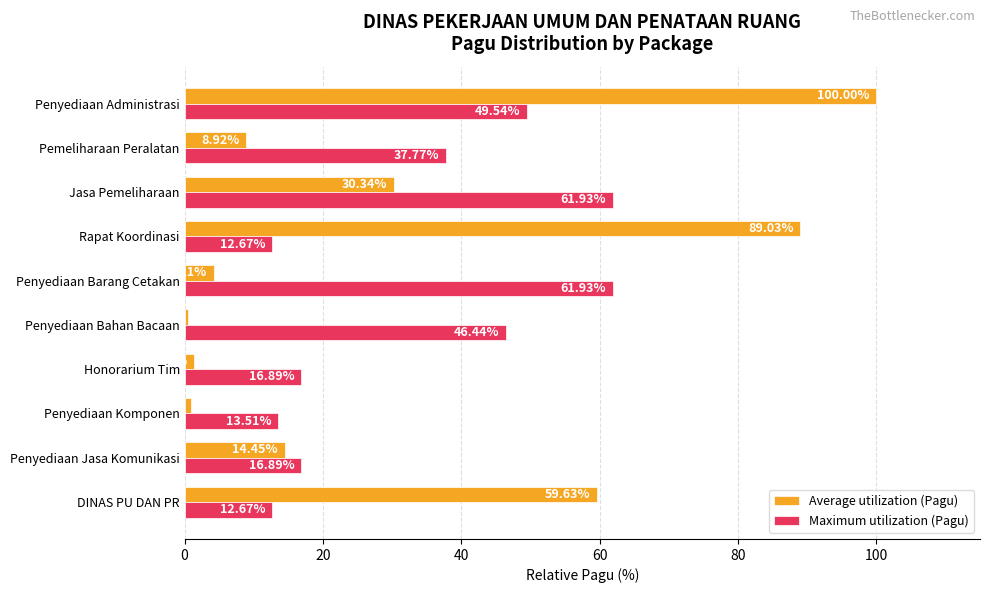

Rank the series by their maximum value, from highest to lowest.

Average utilization (Pagu), Maximum utilization (Pagu)